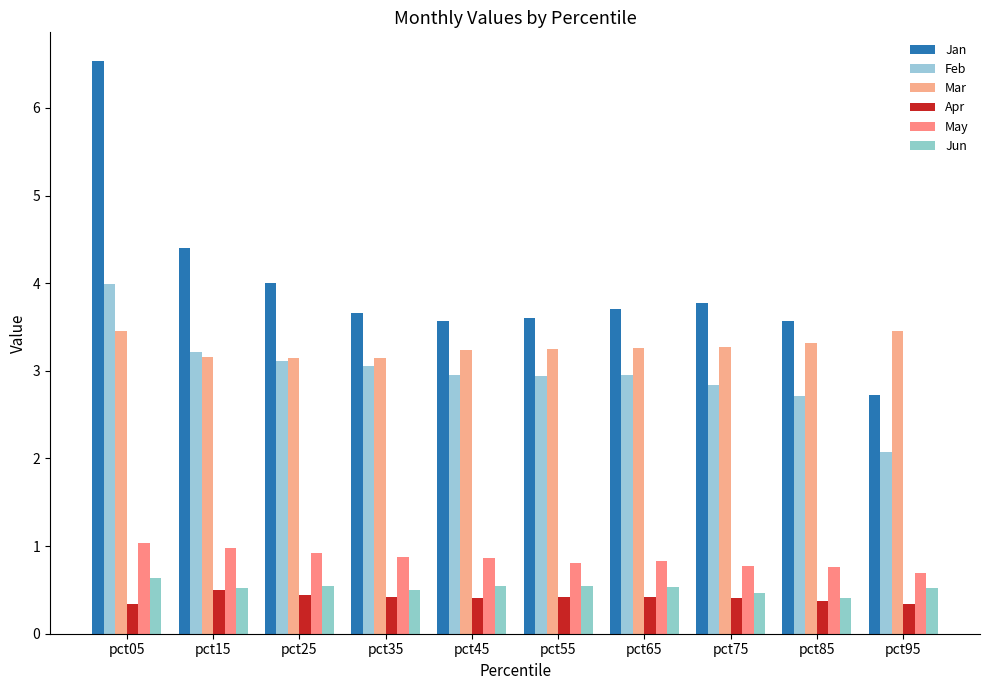

Which series has the largest total across all categories?

Jan